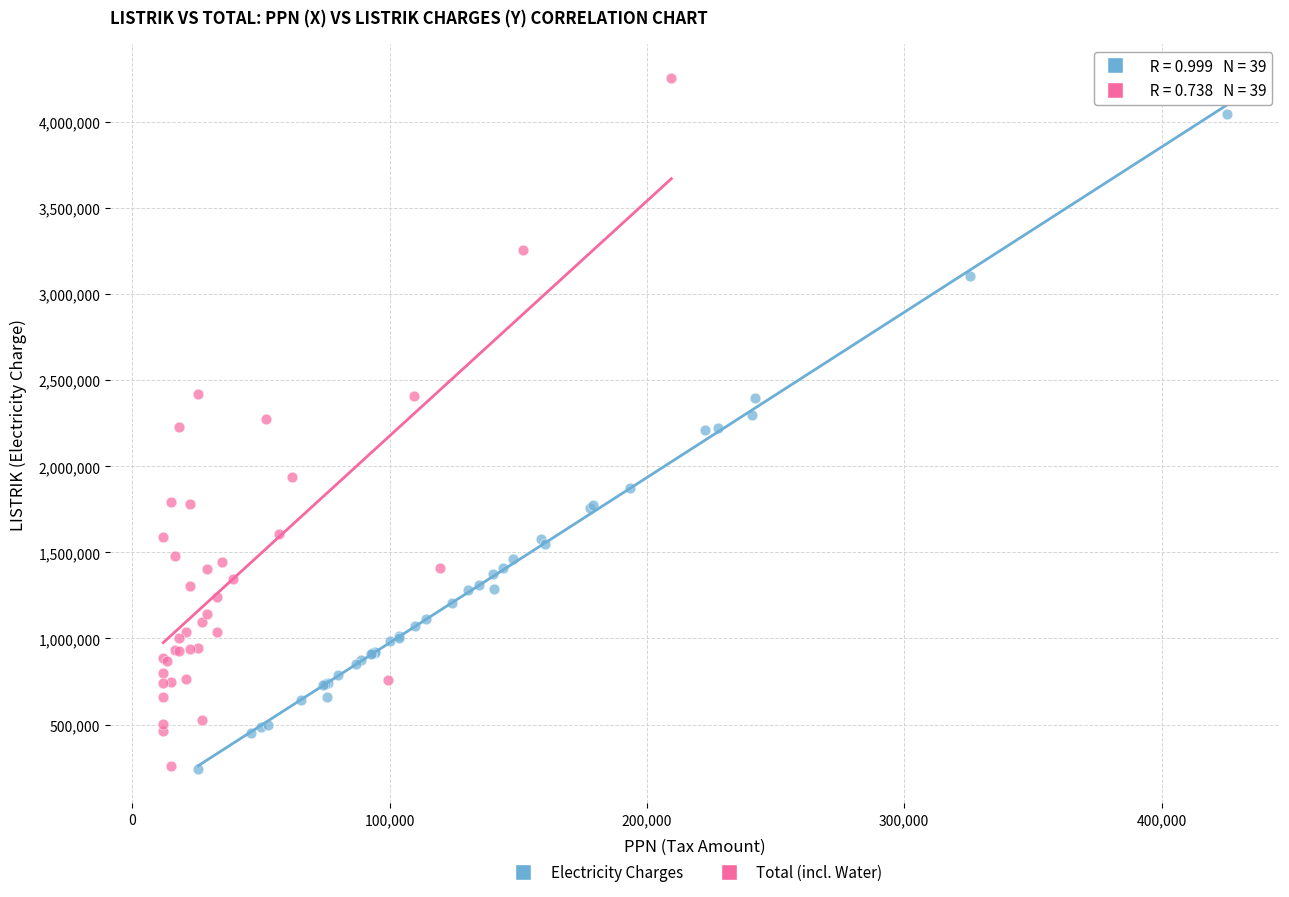

Which series contains the highest Y value?

Total (incl. Water)